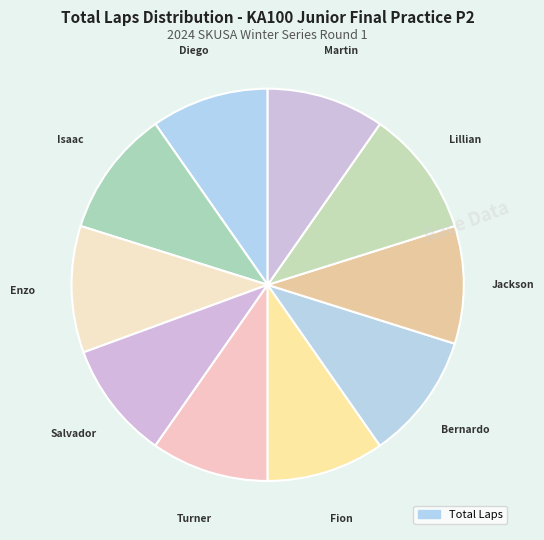

To the nearest percent, what is the difference between the largest and smallest slice percentages?

1%